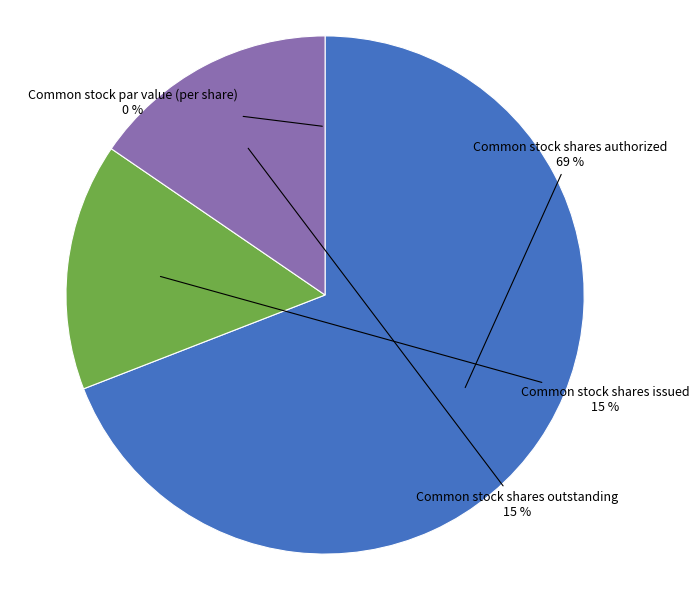

Is it true that Common stock shares issued is 2% of the pie?

False